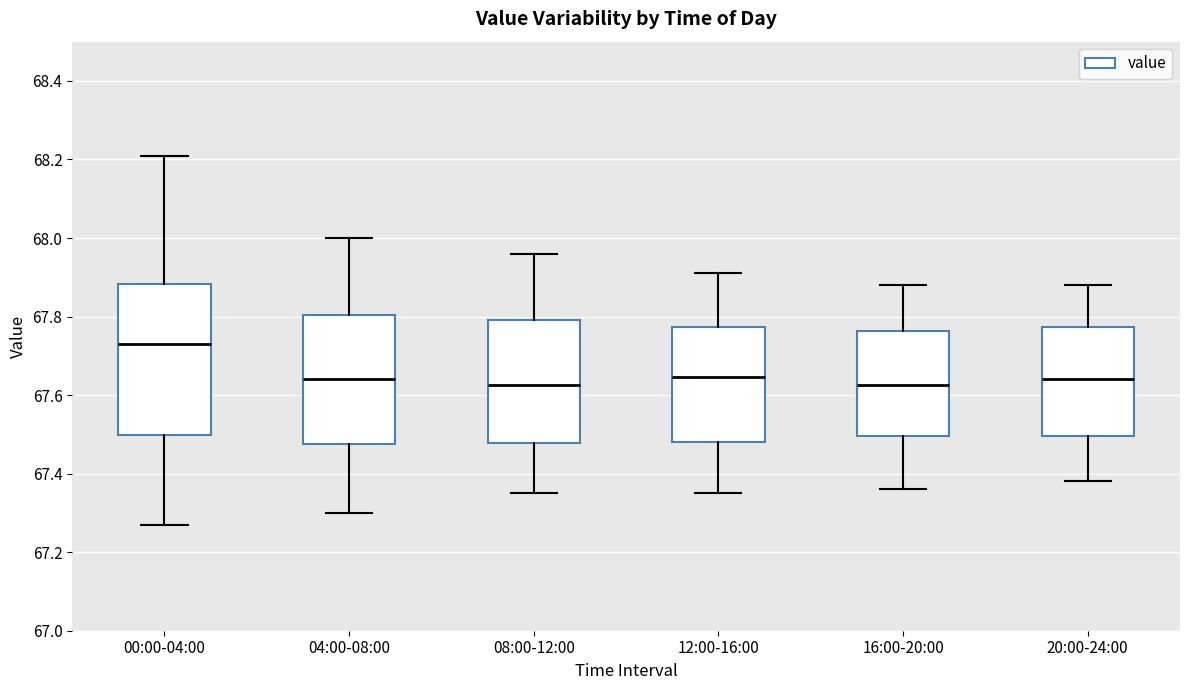

Which box's median line is the highest?

00:00-04:00